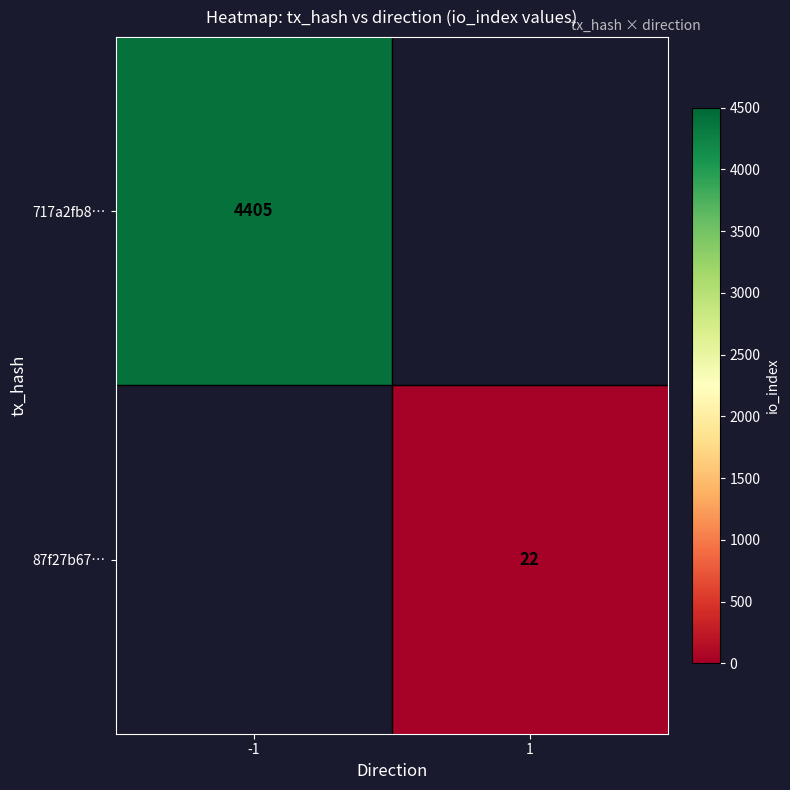

The value of 87f27b67… at 1 is 22. True or false?

True